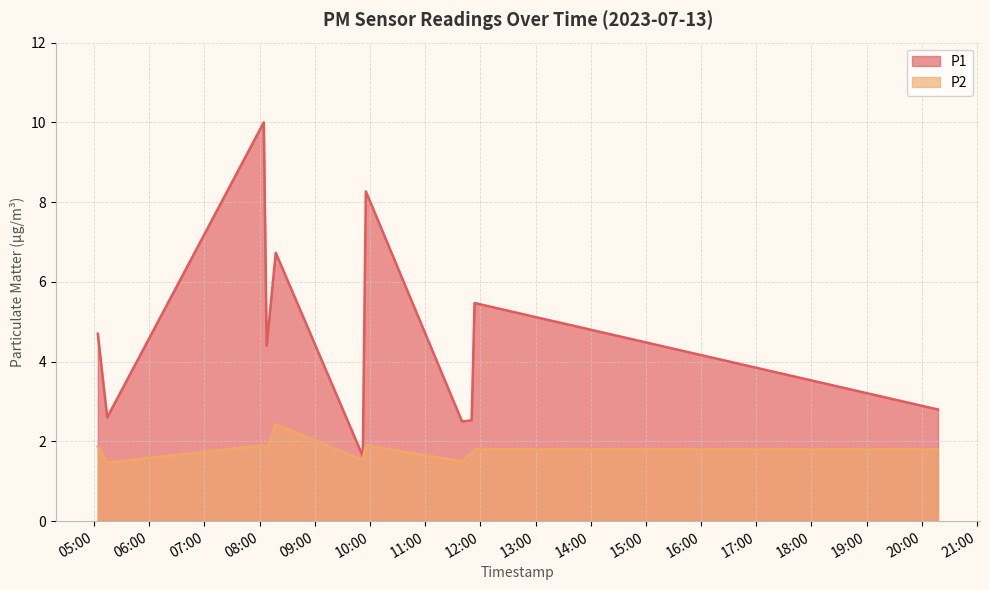

At which category is the sum across all series the highest?

2023-07-13T08:04:33